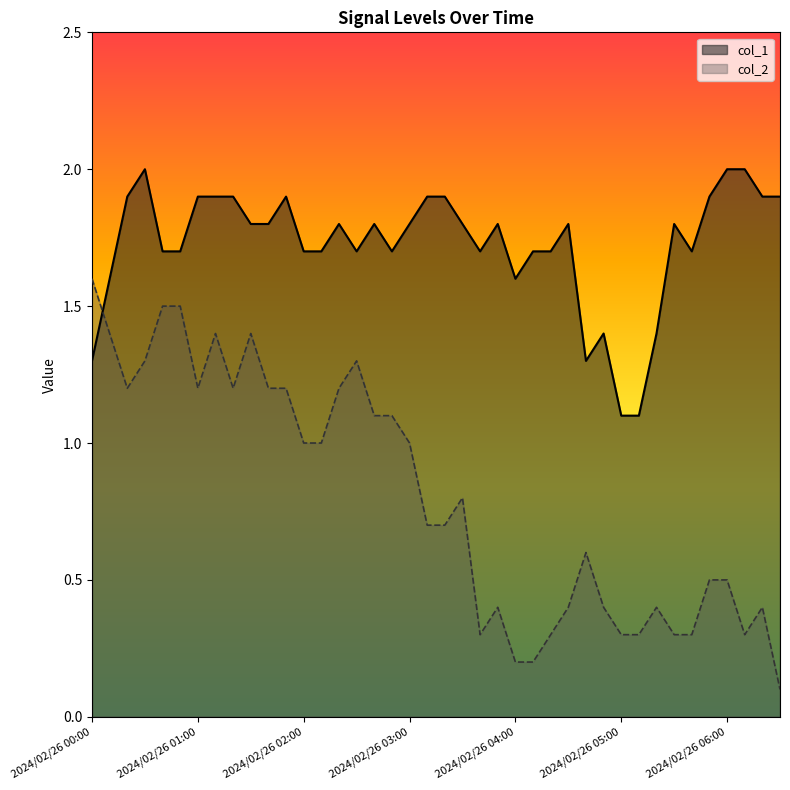

What is the difference between the col_2 values at 2024/02/26 00:10 and 2024/02/26 02:10?

0.4